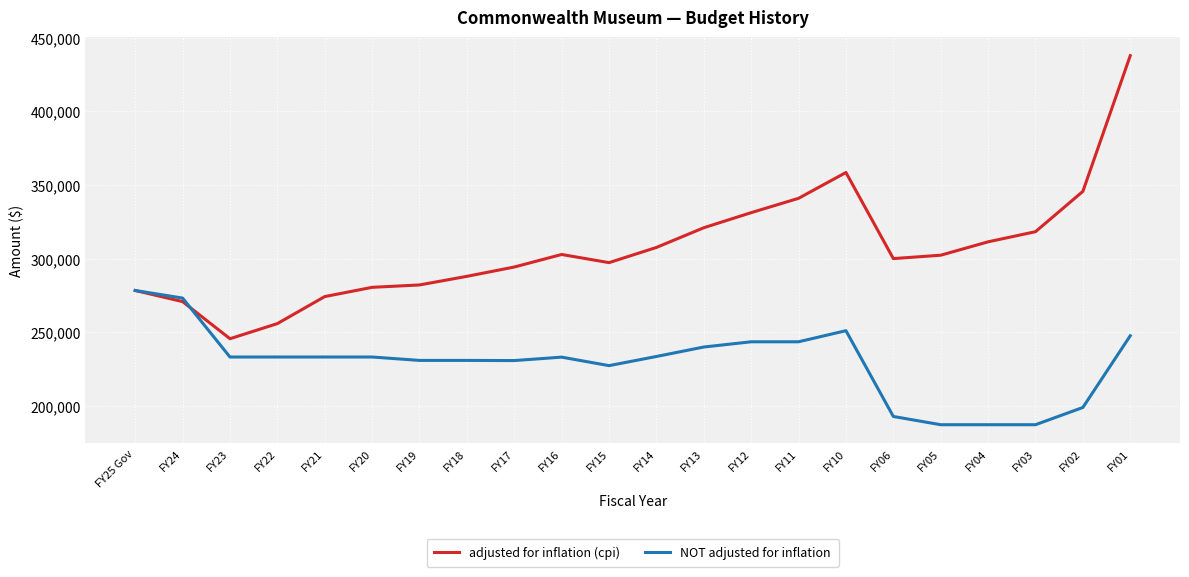

Which series has the largest range (max minus min)?

adjusted for inflation (cpi)